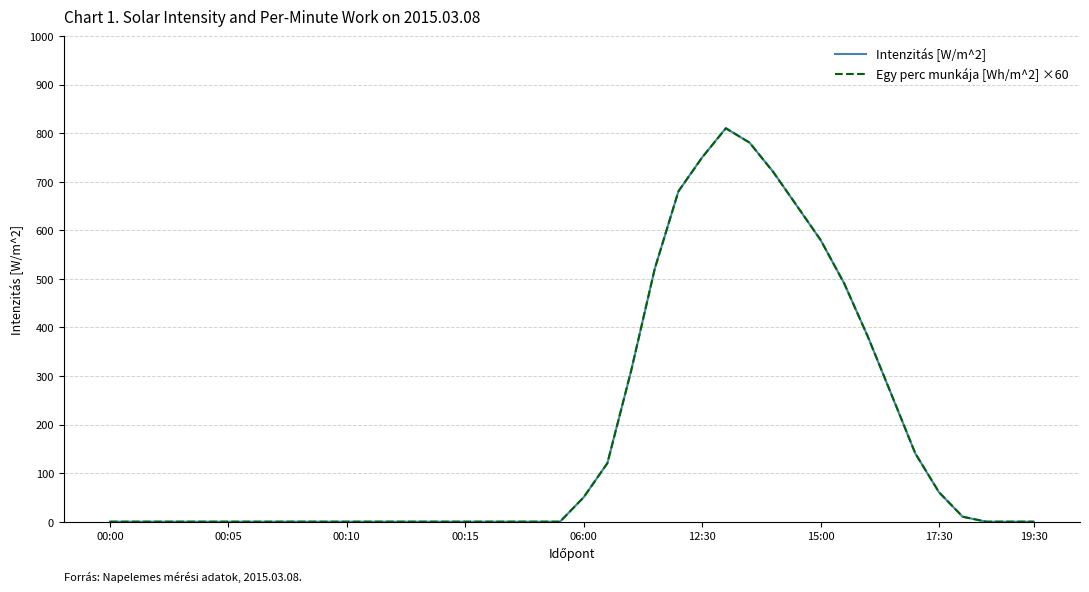

What is the highest value of the Egy perc munkája [Wh/m^2] ×60 series?

810.0